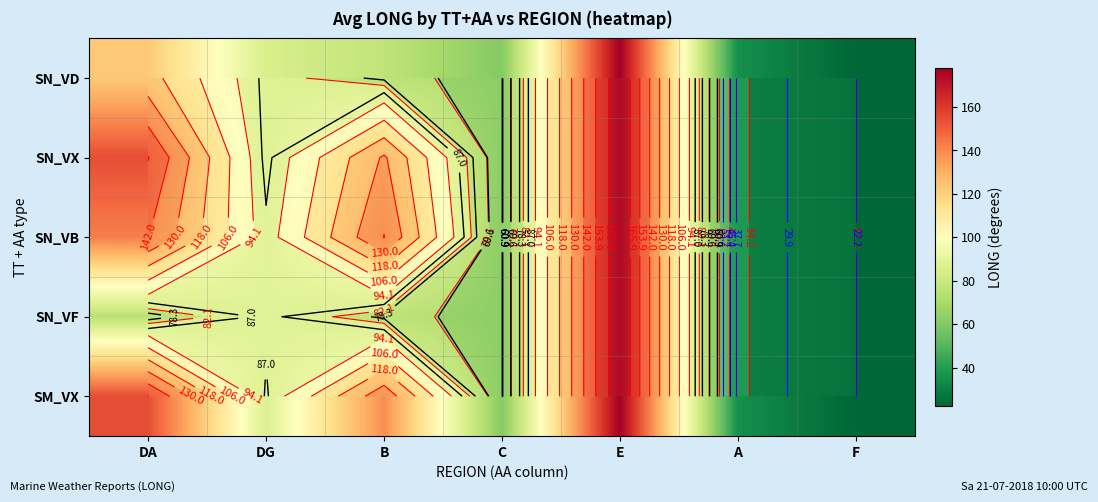

How many categories are shown in the chart?

7